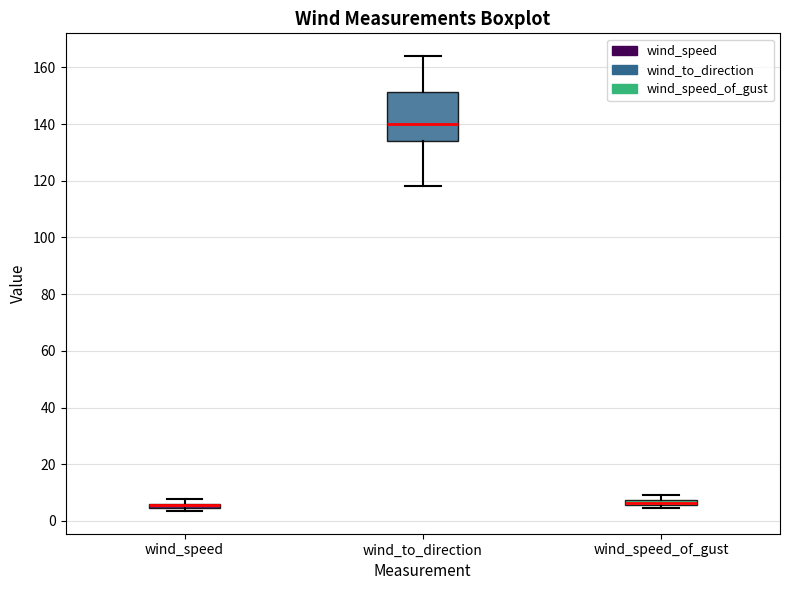

Where is the lower edge of the box for wind_speed_of_gust on the y-axis? The values are not printed on the chart, so give them approximately, as read against the axis.

6